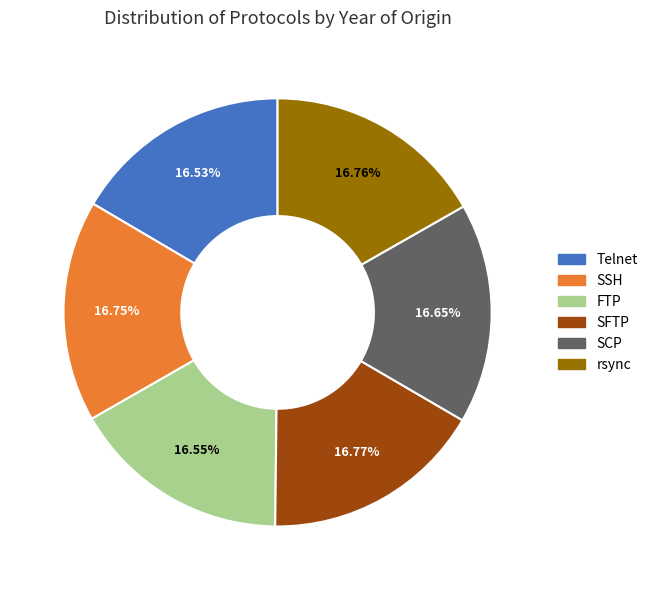

To the nearest percent, what percentage of the pie is FTP?

17%